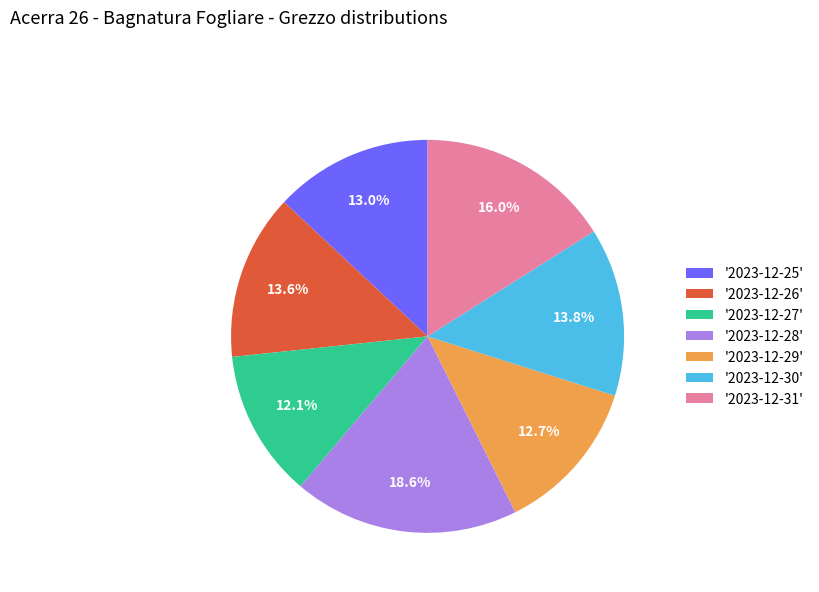

Which has a higher value, '2023-12-26' or '2023-12-27'?

'2023-12-26'